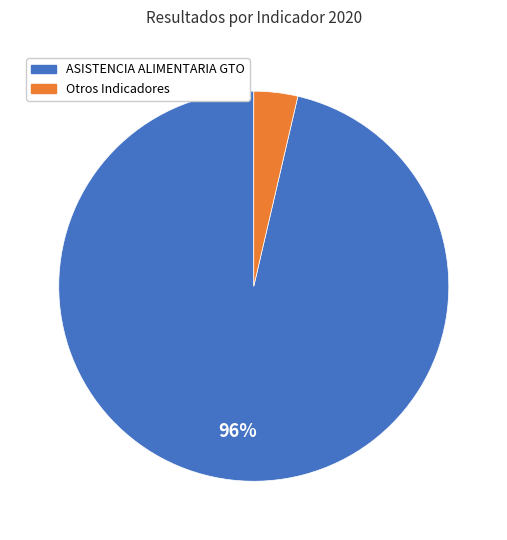

To the nearest percent, what is the average slice percentage?

50%